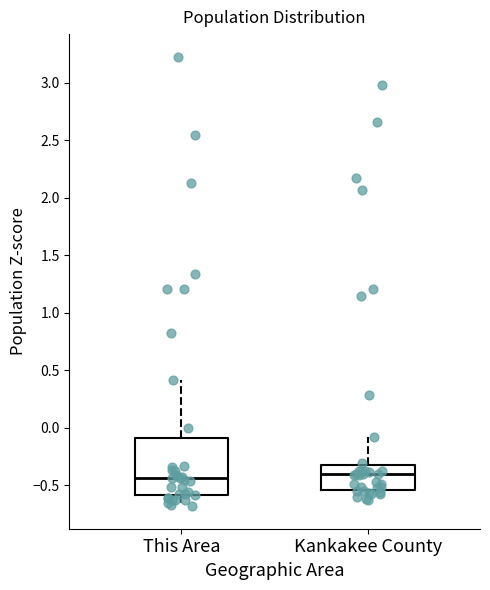

Reading left to right, read every box against the y-axis: the position of its median line, the range the box covers, and the ends of its whiskers. The values are not printed on the chart, so give them approximately, as read against the axis.

This Area: median -0.45, box -0.60 to -0.10, whiskers -0.70 to 0.40
Kankakee County: median -0.40, box -0.55 to -0.30, whiskers -0.65 to -0.10